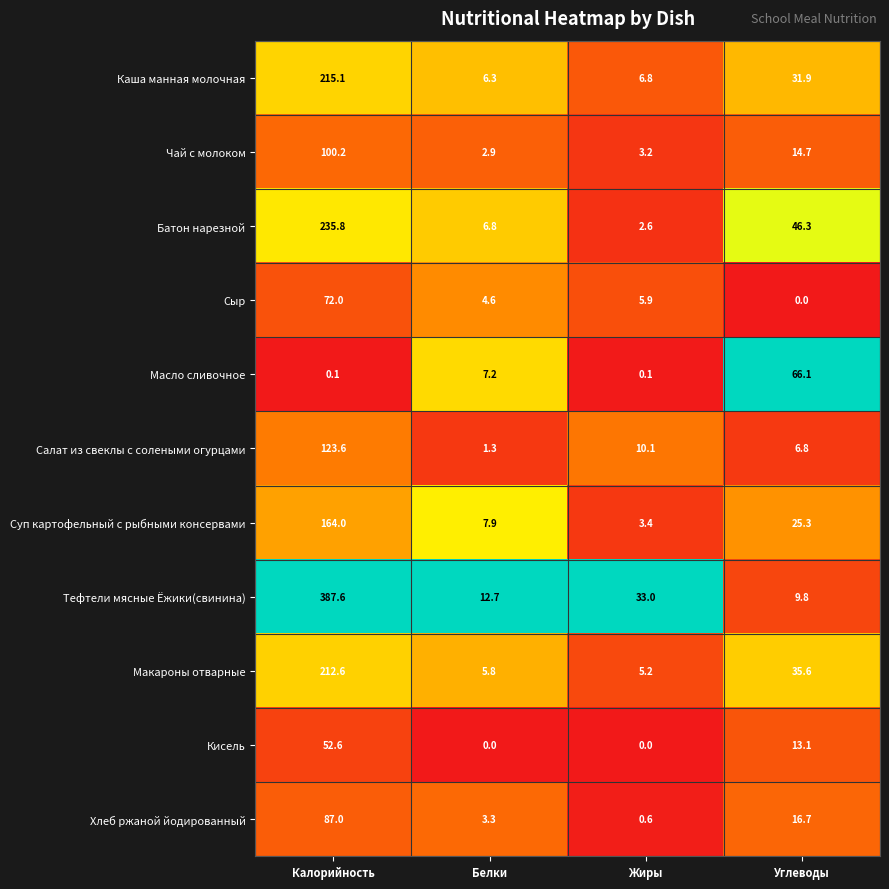

The value of Суп картофельный с рыбными консервами at Белки is 7.9. True or false?

True